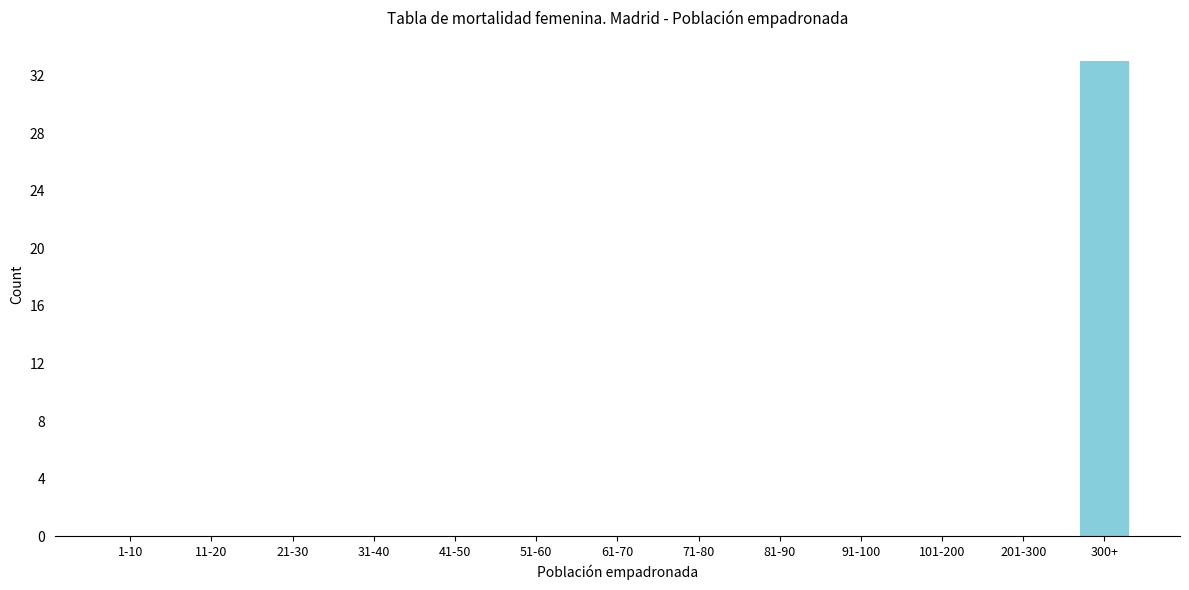

Reading right to left, list all the values displayed in this chart.

300+=33	201-300=0	101-200=0	91-100=0	81-90=0	71-80=0	61-70=0	51-60=0	41-50=0	31-40=0	21-30=0	11-20=0	1-10=0